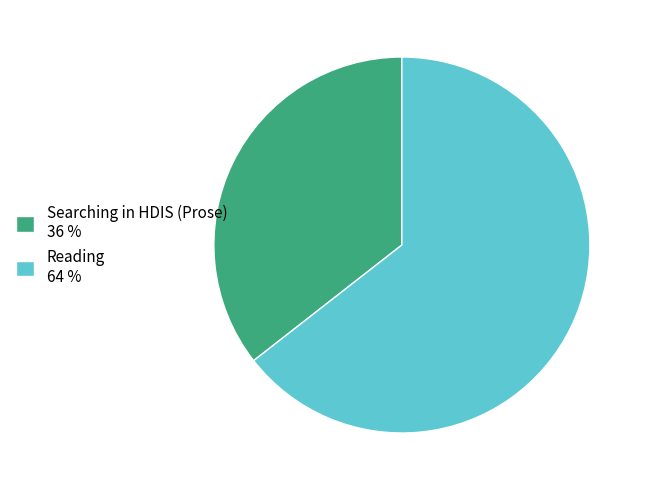

Is the sum of Reading 64 % and Searching in HDIS (Prose) 36 % greater than half?

Yes